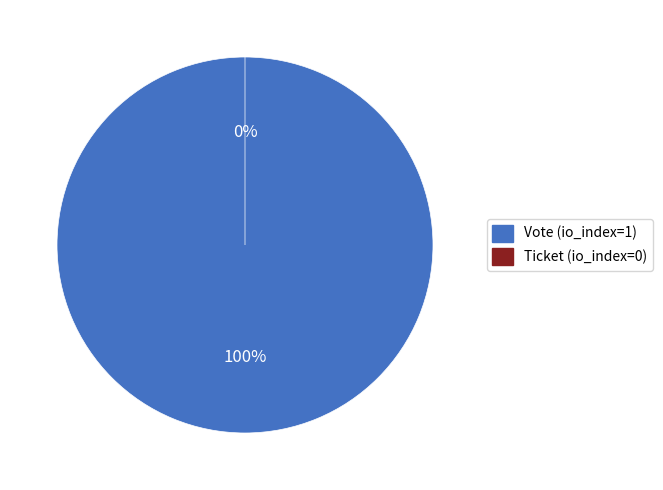

To the nearest percent, what percentage of the pie is Vote (io_index=1)?

100%